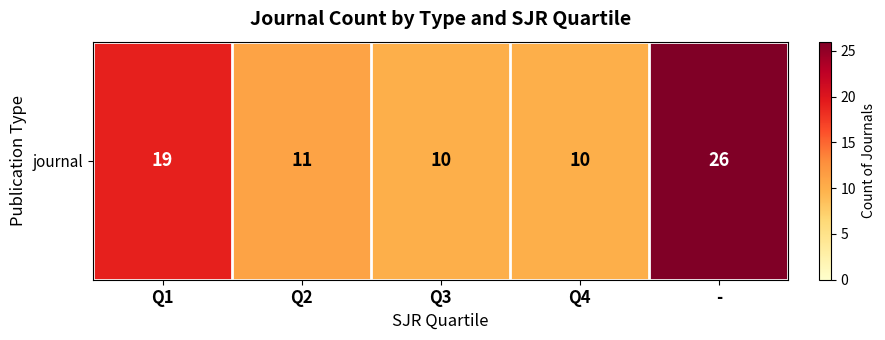

At which category does the chart reach its peak across all series?

-